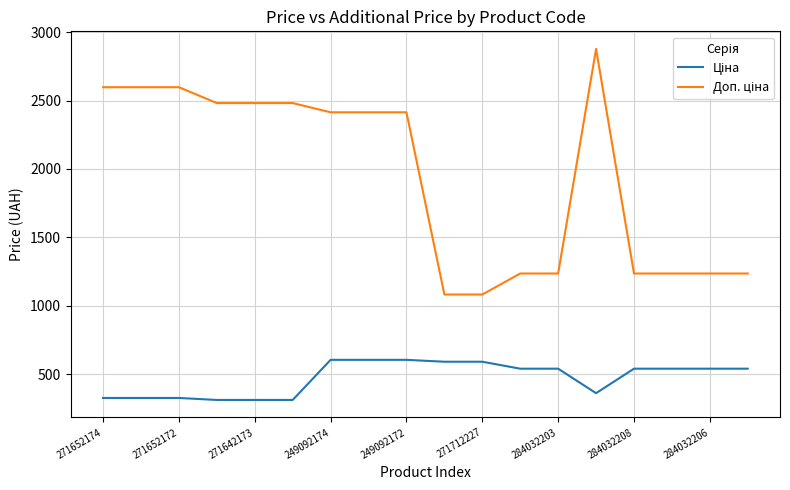

How many categories are shown in the chart?

18